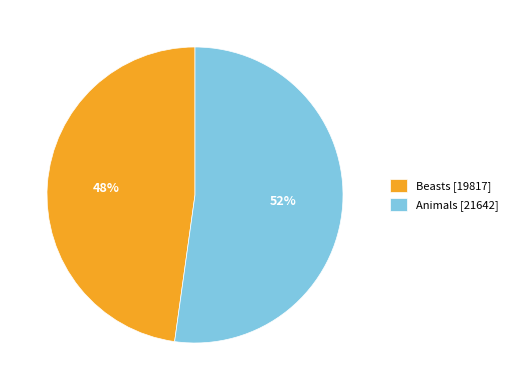

How many slices are in this pie chart?

2